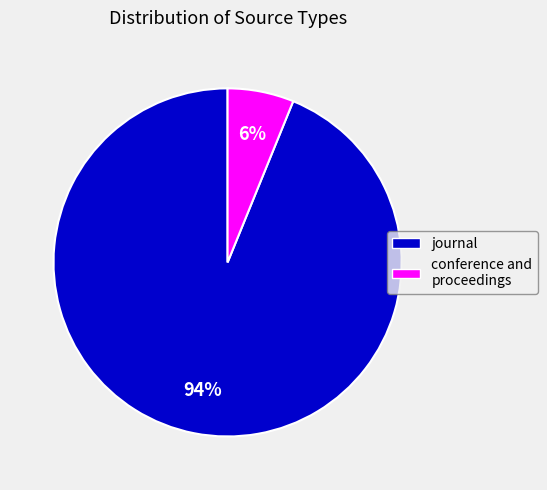

The conference and proceedings slice represents 1% of the pie. True or false?

False